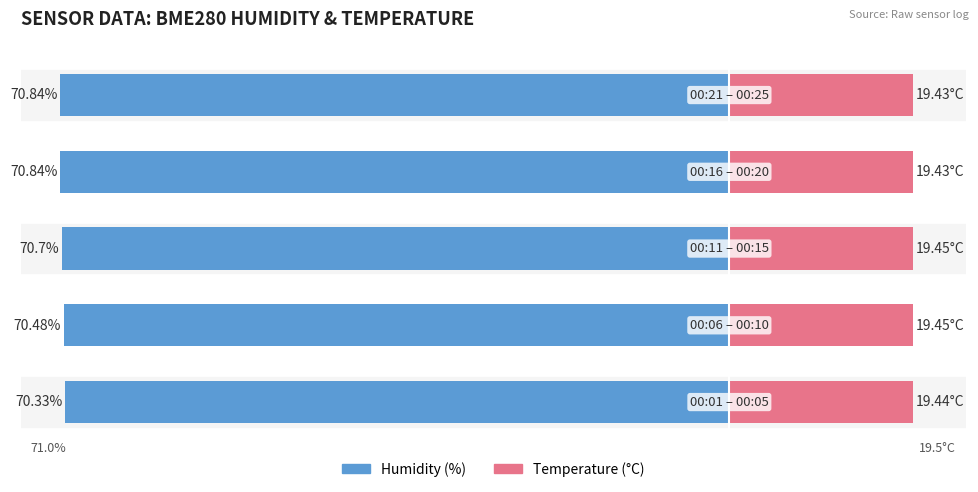

What is the minimum value for Temperature (°C)?

19.4